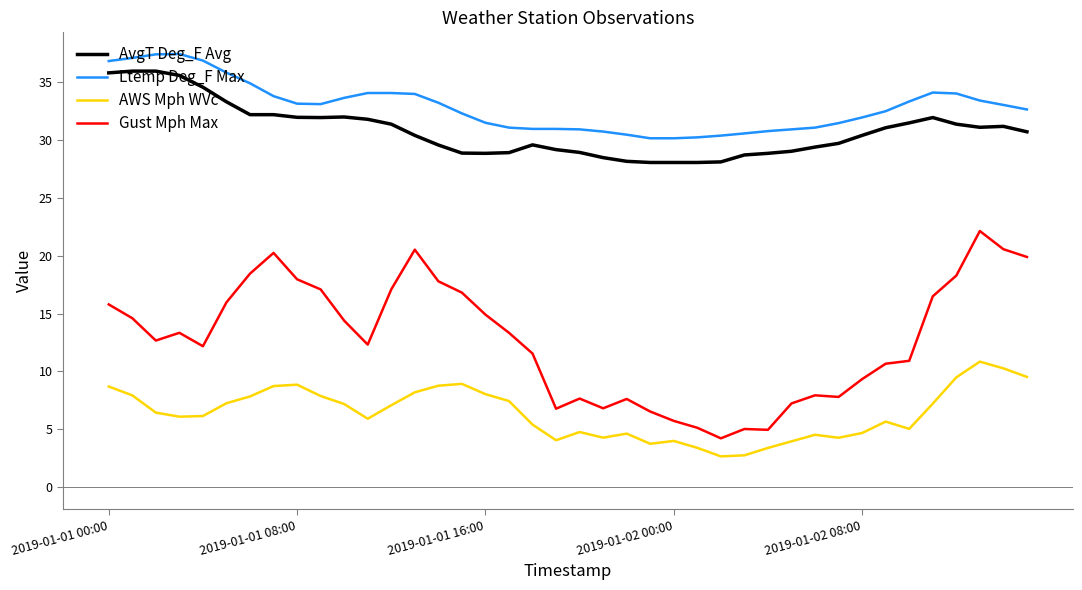

Which series has the largest range (max minus min)?

Gust Mph Max